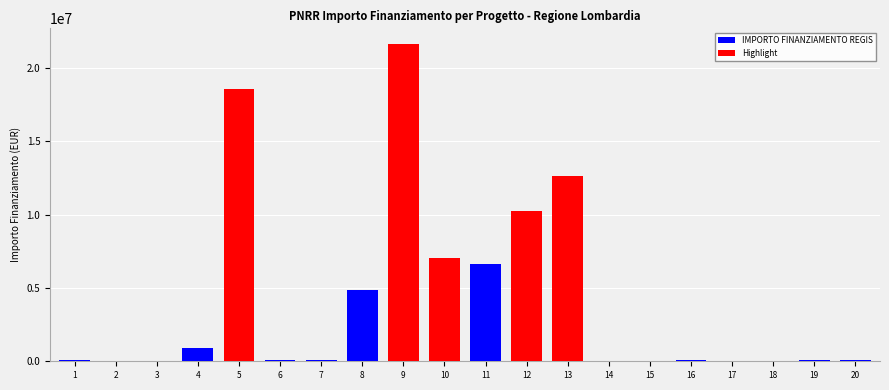

What is the sum of all Highlight values?

70069050.0